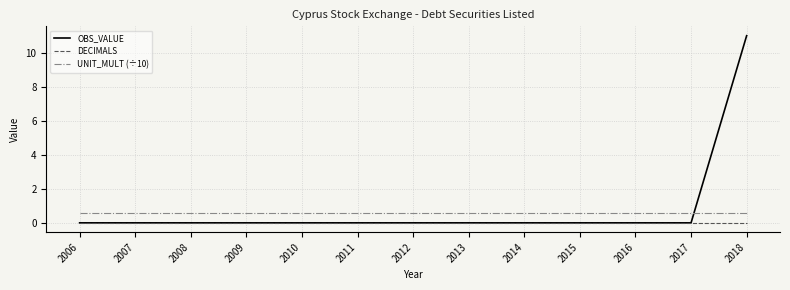

True or false: OBS_VALUE and UNIT_MULT (÷10) intersect in this chart.

True